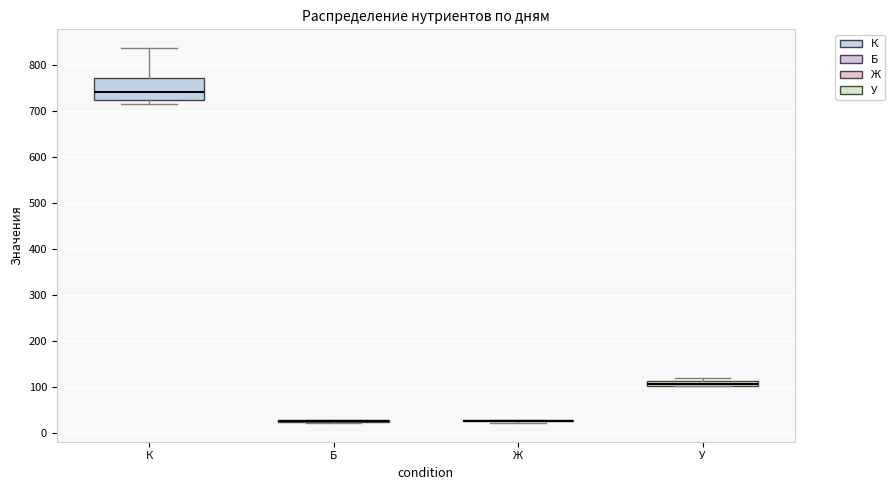

Which box is the tallest, from its lower edge to its upper edge?

К